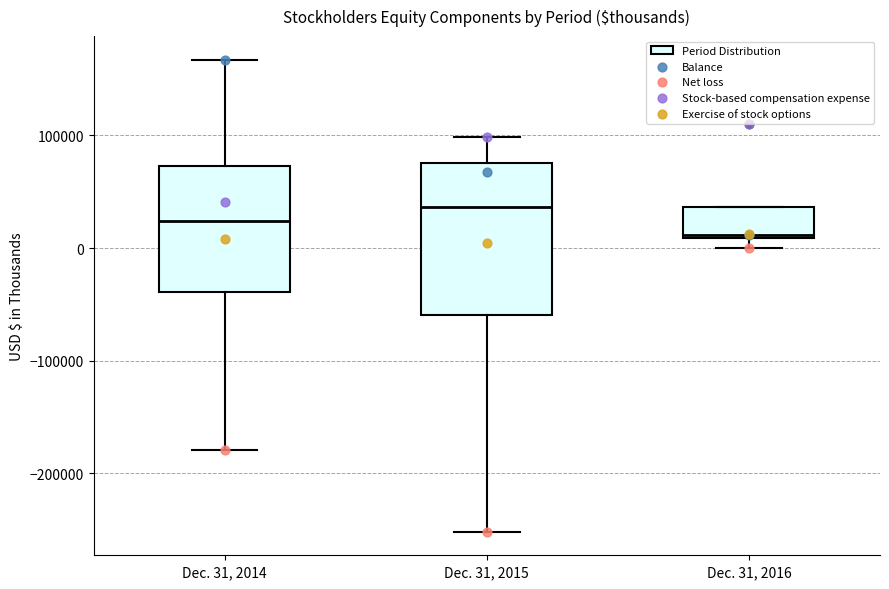

Where does the lower whisker of the box for Dec. 31, 2015 end on the y-axis? The values are not printed on the chart, so give them approximately, as read against the axis.

-250000